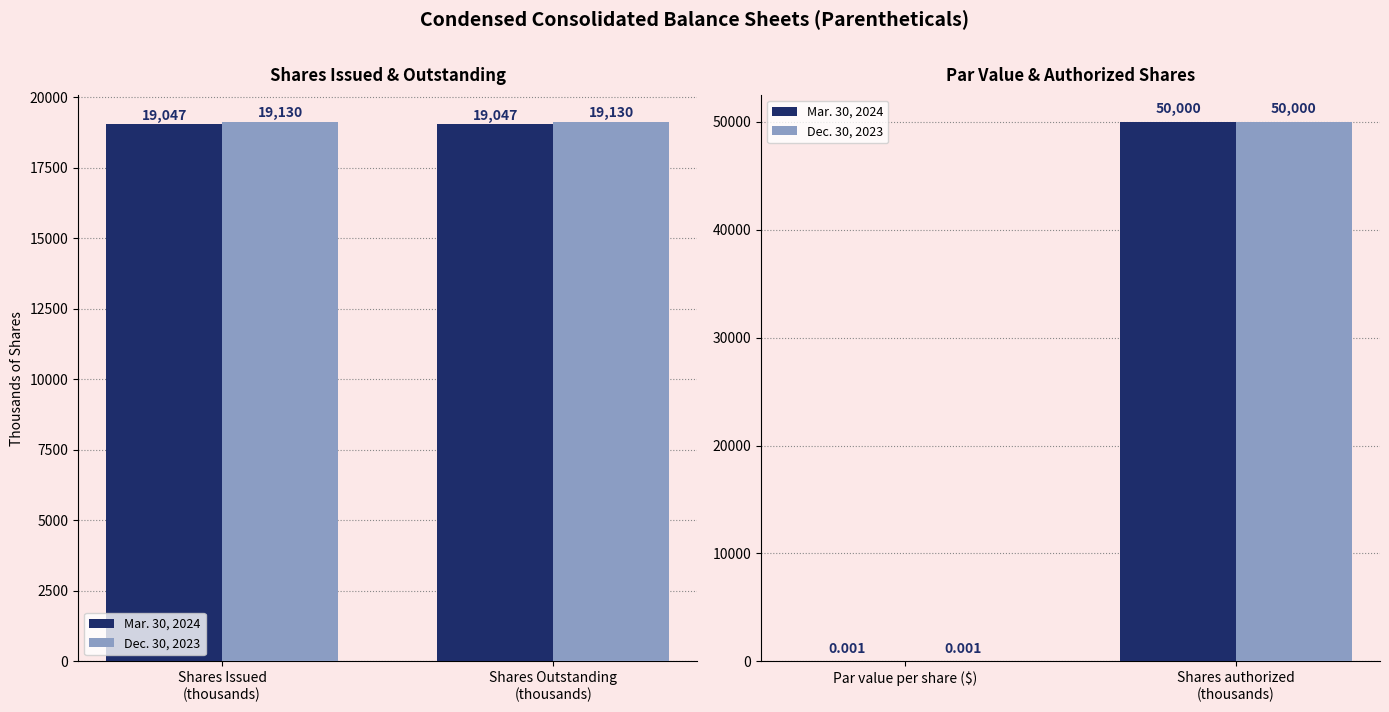

What are all the series names shown in the legend?

Mar. 30, 2024, Dec. 30, 2023